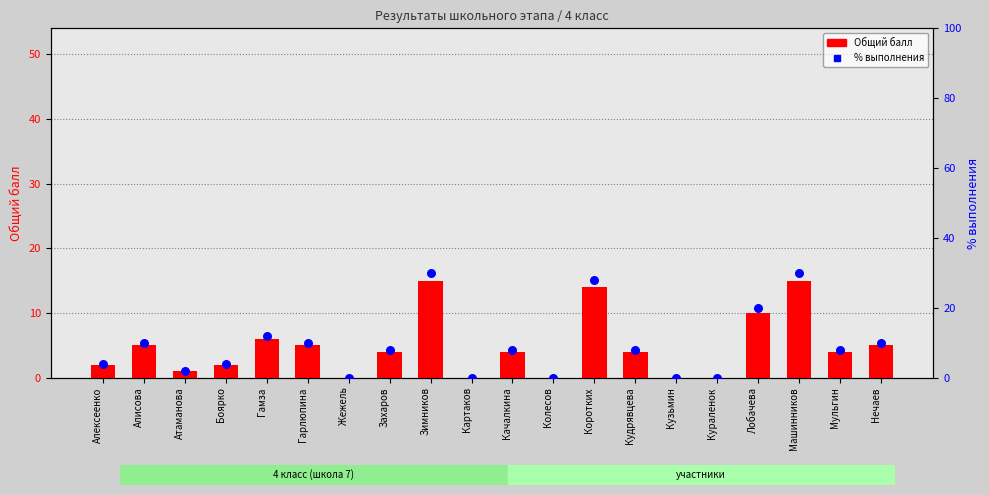

Which series has the widest spread of Y values?

% выполнения